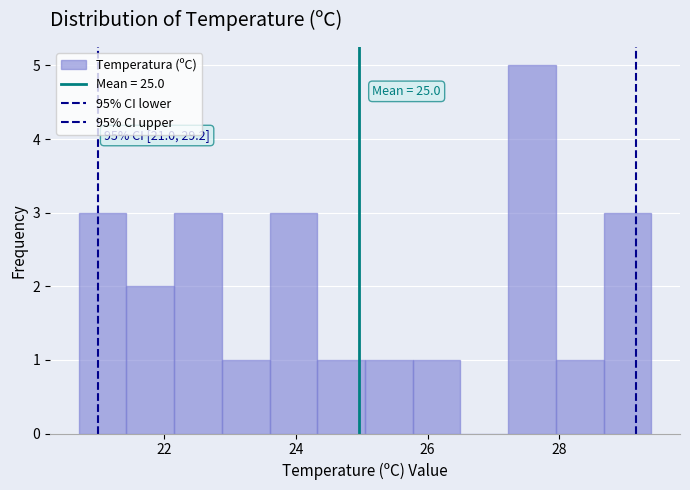

Around what value on the x-axis is the tallest bar? Give the approximate position of its centre, as read against the axis.

27.6